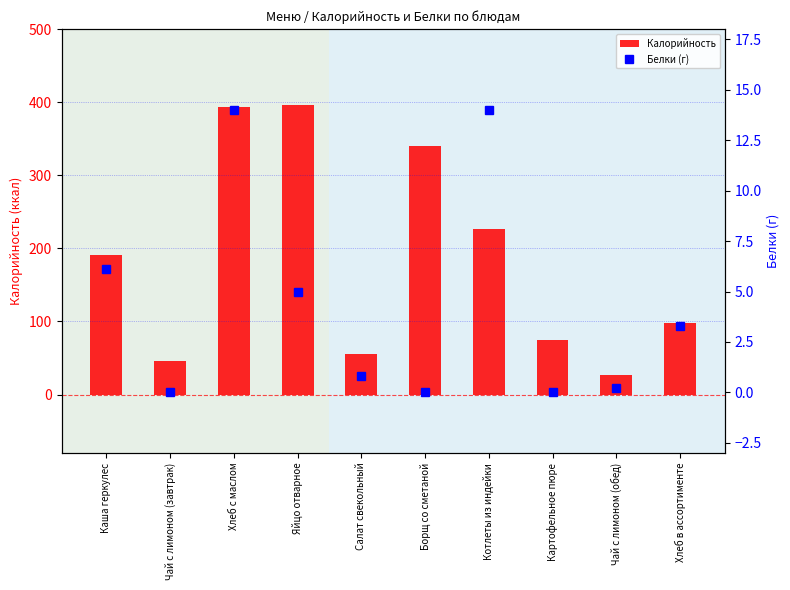

What position from the right is Борщ со сметаной?

5